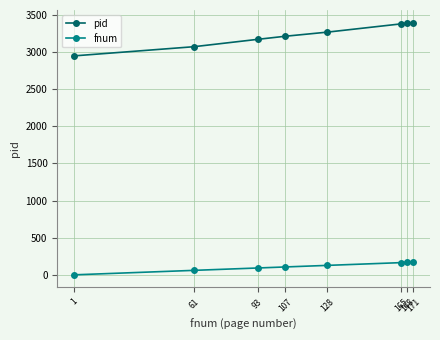

Which series has the largest total across all categories?

pid